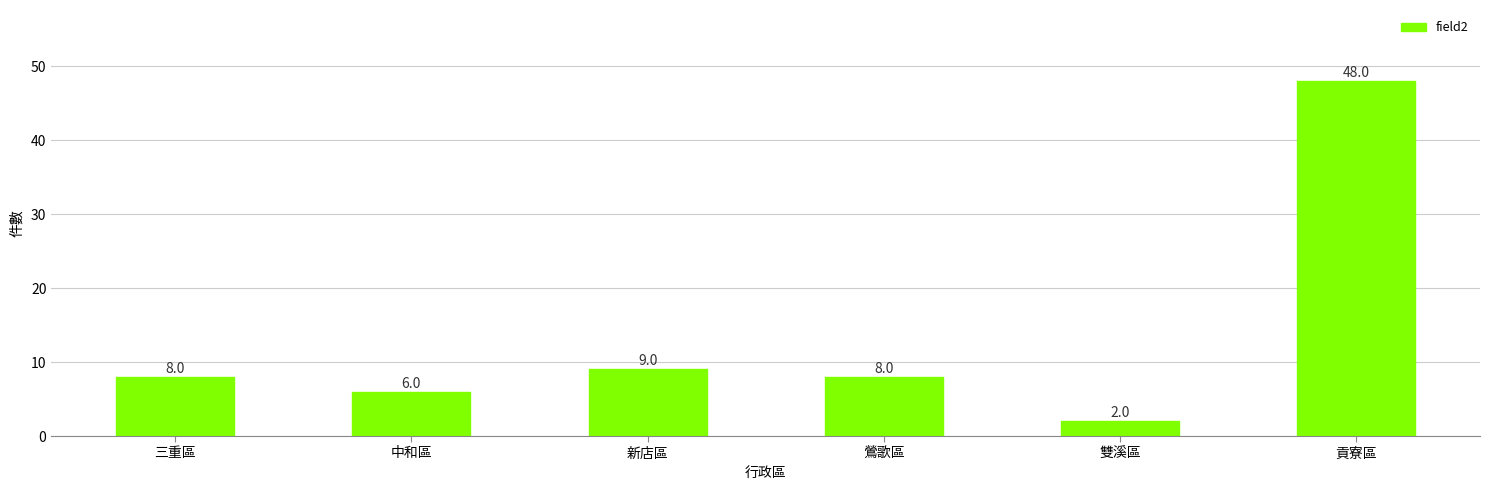

What is the difference between the values at 中和區 and 雙溪區?

4